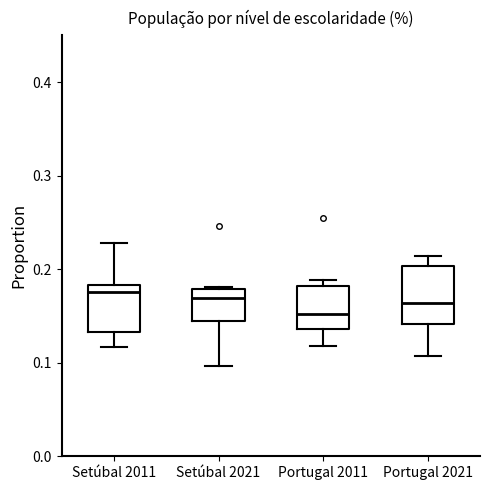

Reading left to right, read every box against the y-axis: the position of its median line, the range the box covers, and the ends of its whiskers. The values are not printed on the chart, so give them approximately, as read against the axis.

Setúbal 2011: median 0.18 (just below the box's upper edge), box 0.13 to 0.18, whiskers 0.12 to 0.23
Setúbal 2021: median 0.17, box 0.15 to 0.18, whiskers 0.10 to 0.18
Portugal 2011: median 0.15, box 0.14 to 0.18, whiskers 0.12 to 0.19
Portugal 2021: median 0.16, box 0.14 to 0.20, whiskers 0.11 to 0.21